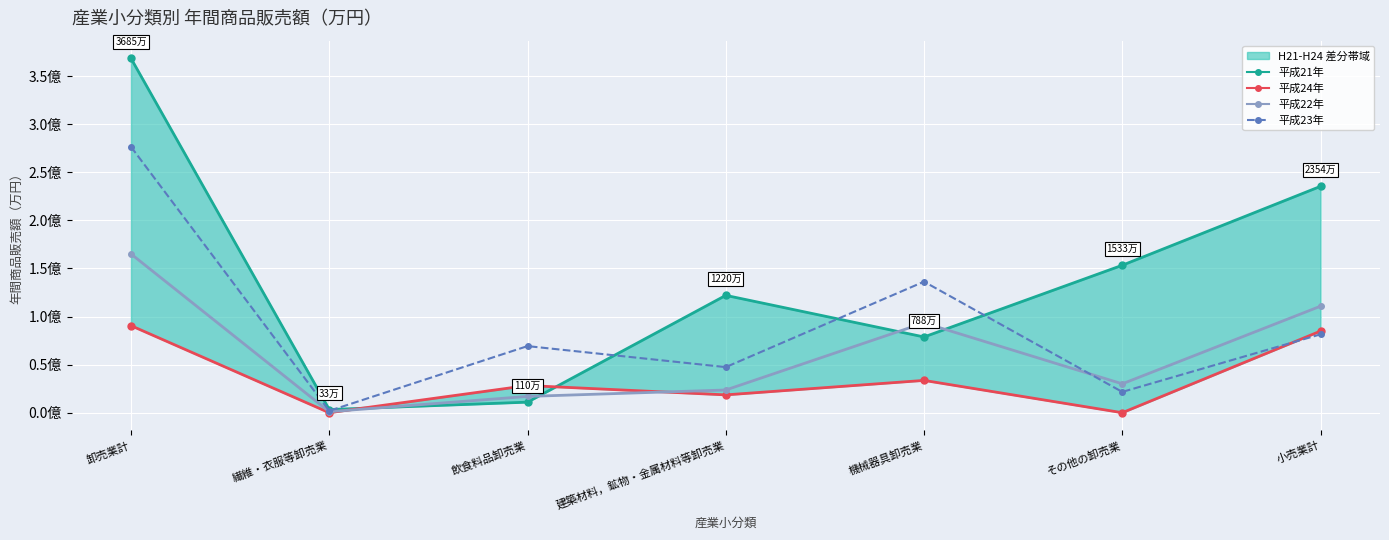

Reading left to right, what are all the values shown in this chart?

平成21年_年間商品販売額: 卸売業計=36846052	繊維・衣服等卸売業=332526	飲食料品卸売業=1099005	建築材料，鉱物・金属材料等卸売業=12202641	機械器具卸売業=7877767	その他の卸売業=15334113	小売業計=23540490
平成24年_年間商品販売額: 卸売業計=9051951	繊維・衣服等卸売業=0	飲食料品卸売業=2828407	建築材料，鉱物・金属材料等卸売業=1854385	機械器具卸売業=3359370	その他の卸売業=0	小売業計=8488281
平成22年_年間商品販売額: 卸売業計=16509600	繊維・衣服等卸売業=105210	飲食料品卸売業=1694250	建築材料，鉱物・金属材料等卸売業=2362820	機械器具卸売業=9343566	その他の卸売業=3003754	小売業計=11076652
平成23年_年間商品販売額: 卸売業計=27650858	繊維・衣服等卸売業=192529	飲食料品卸売業=6926645	建築材料，鉱物・金属材料等卸売業=4741603	機械器具卸売業=13628068	その他の卸売業=2162013	小売業計=8151398